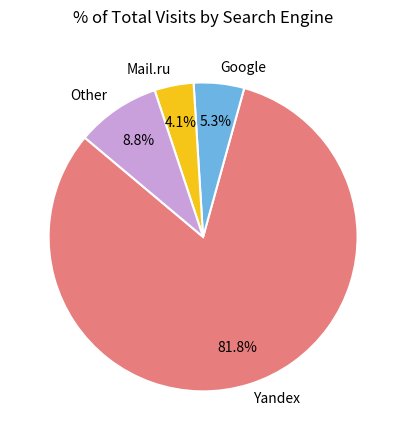

Rank the categories by value from highest to lowest.

Yandex, Other, Google, Mail.ru